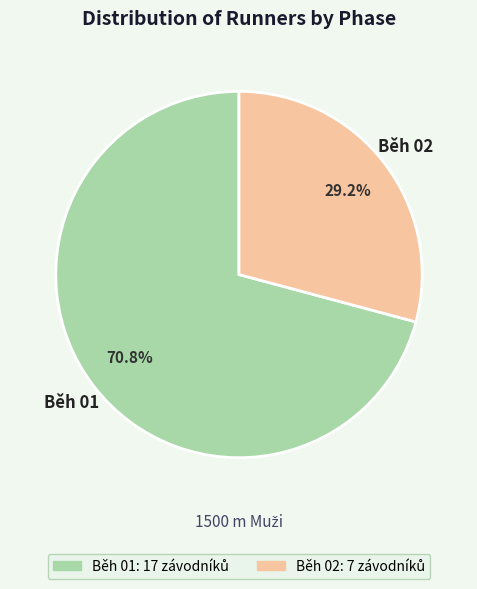

Which slice is the largest?

Běh 01